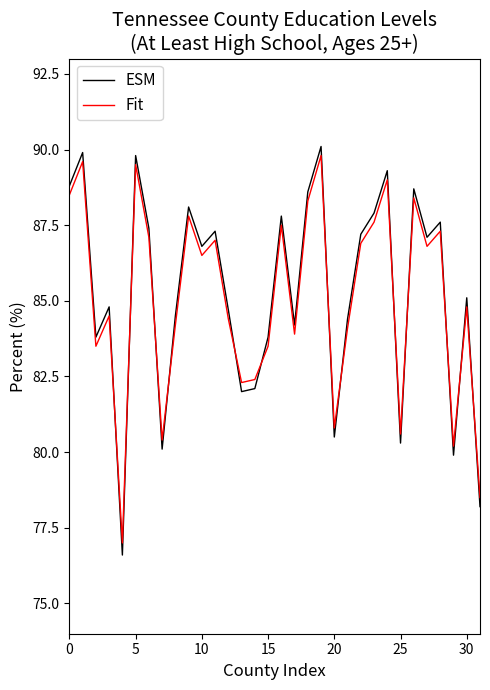

What is the smallest value displayed?

76.6